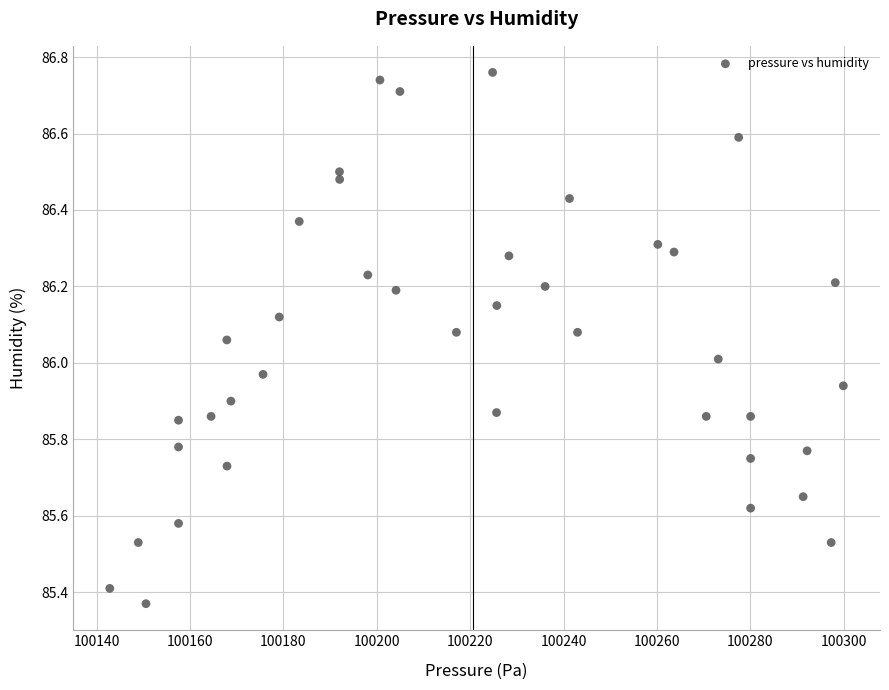

What is the range of X values (max minus min)?

157.1